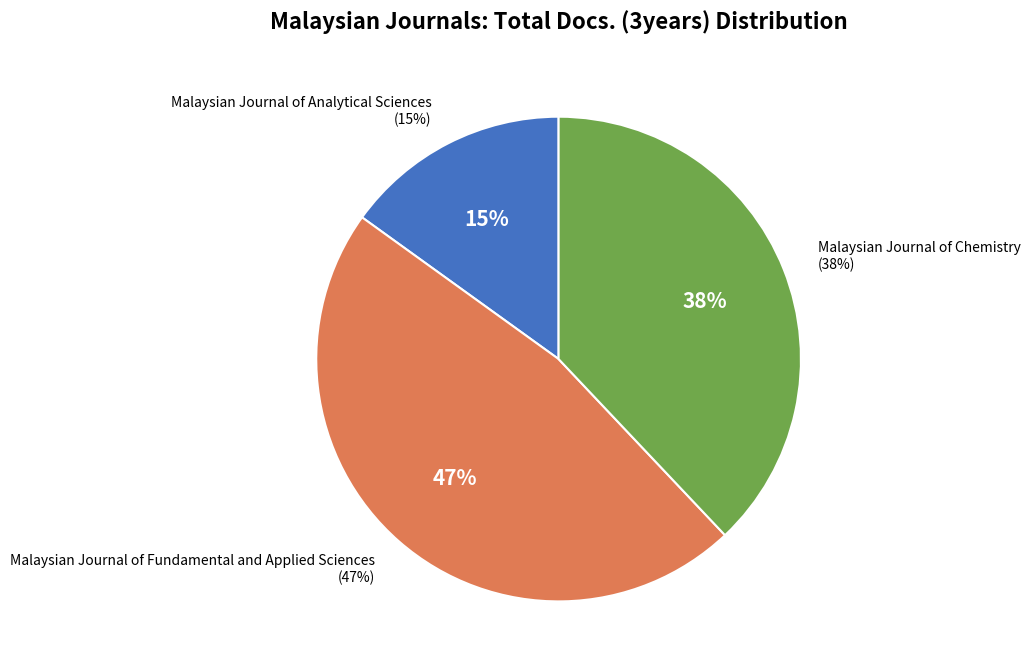

What is the largest slice in the pie chart?

Malaysian Journal of Fundamental and Applied Sciences